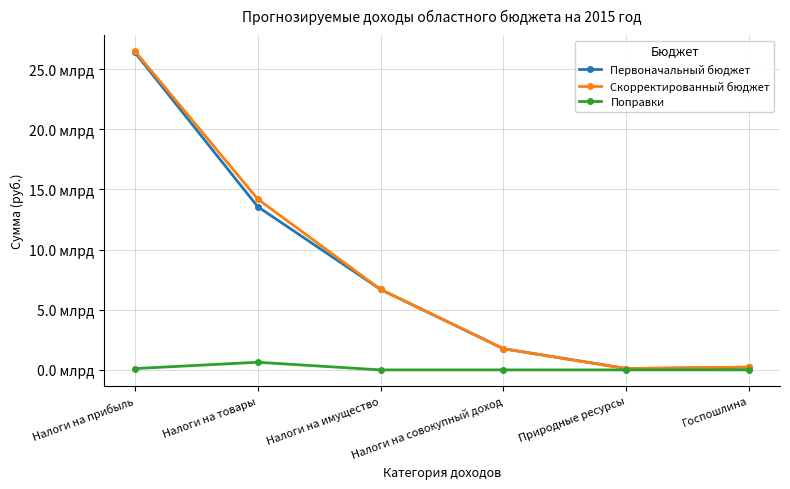

What is the difference between the maximum and second lowest values in the Поправки series?

634585000